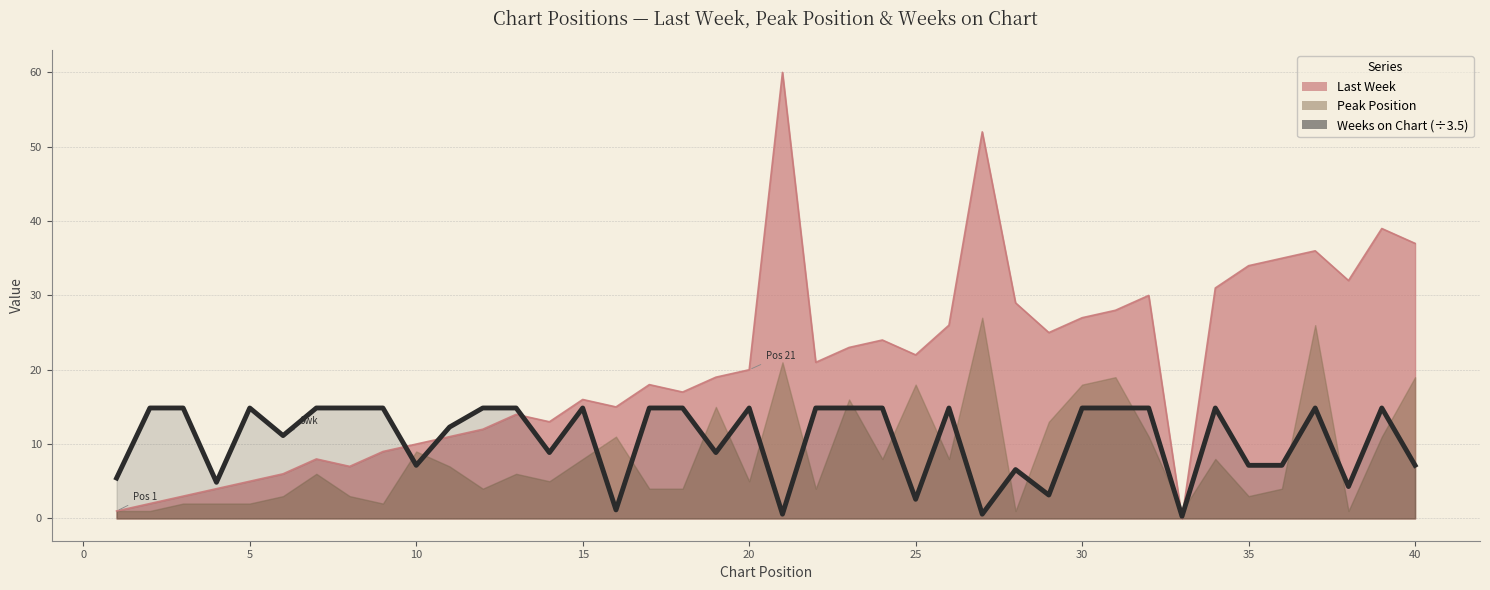

Where do Last Week and Weeks on Chart first cross each other?

9 and 10